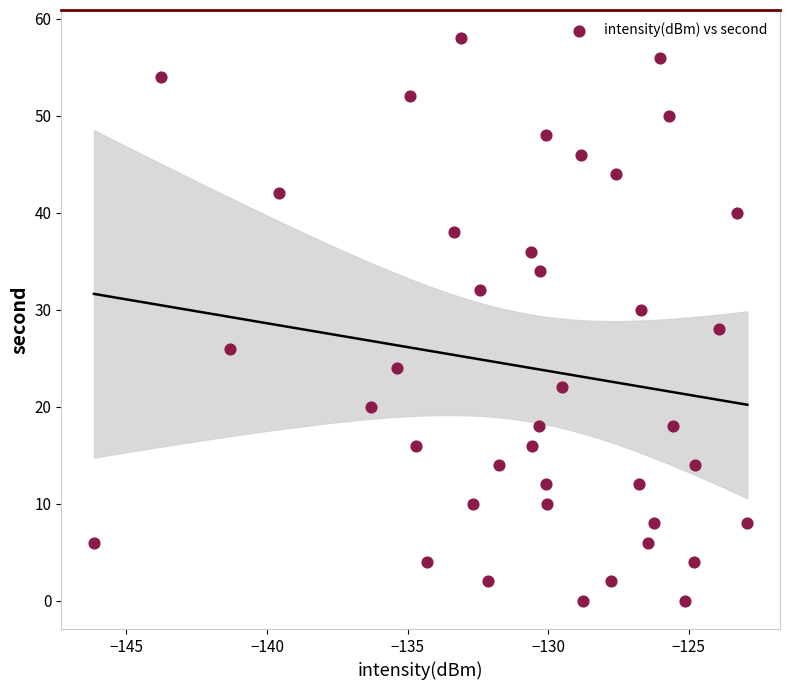

What is the range of Y values (max minus min)?

58